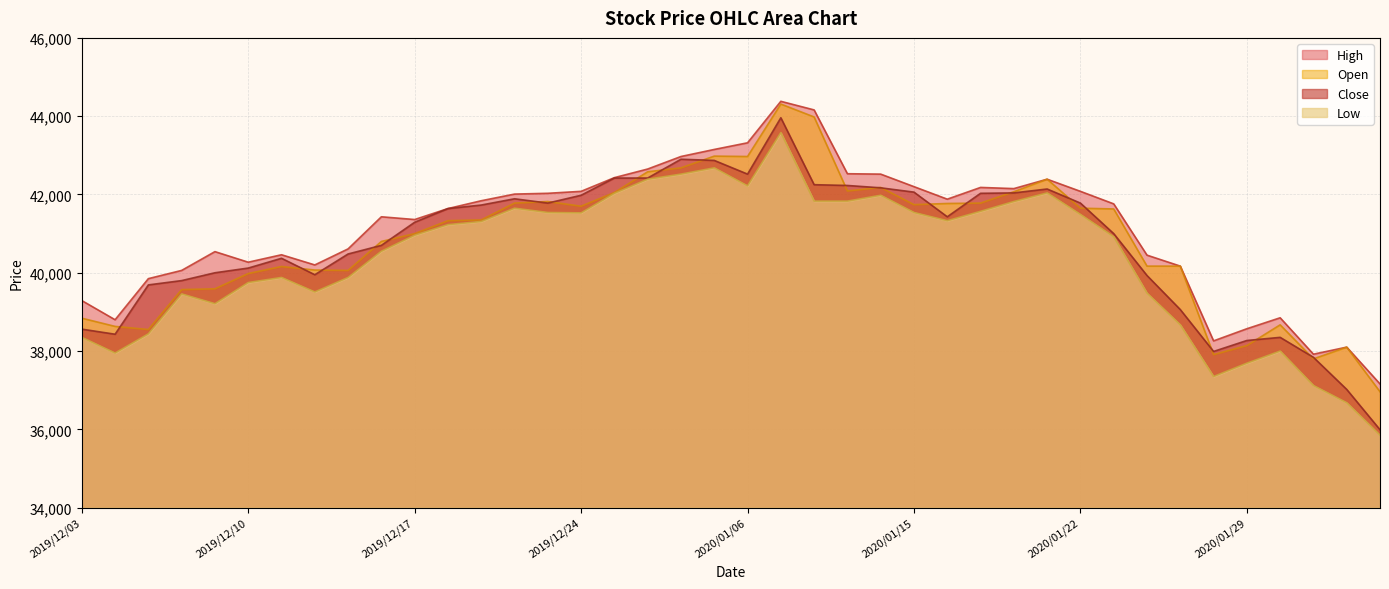

At which category does Open reach its first local peak?

2019/12/11